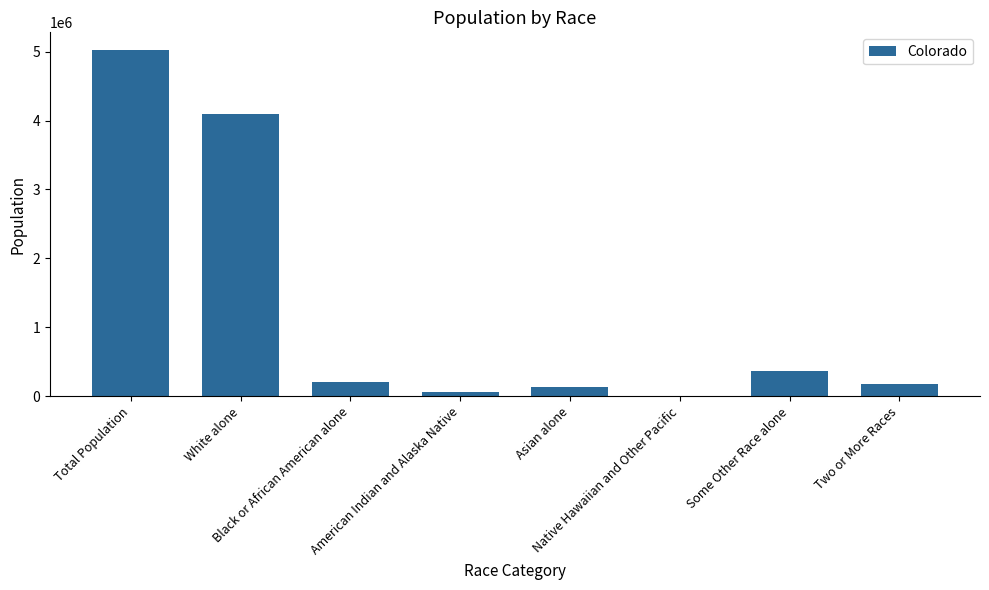

Are the bars horizontal?

No